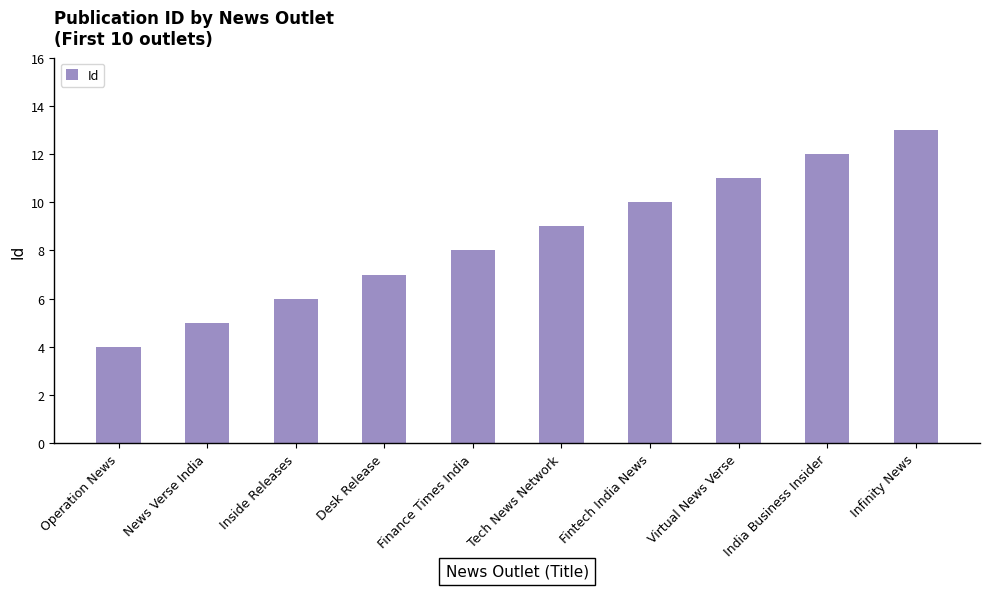

Rank the categories by value from lowest to highest.

Operation News, News Verse India, Inside Releases, Desk Release, Finance Times India, Tech News Network, Fintech India News, Virtual News Verse, India Business Insider, Infinity News